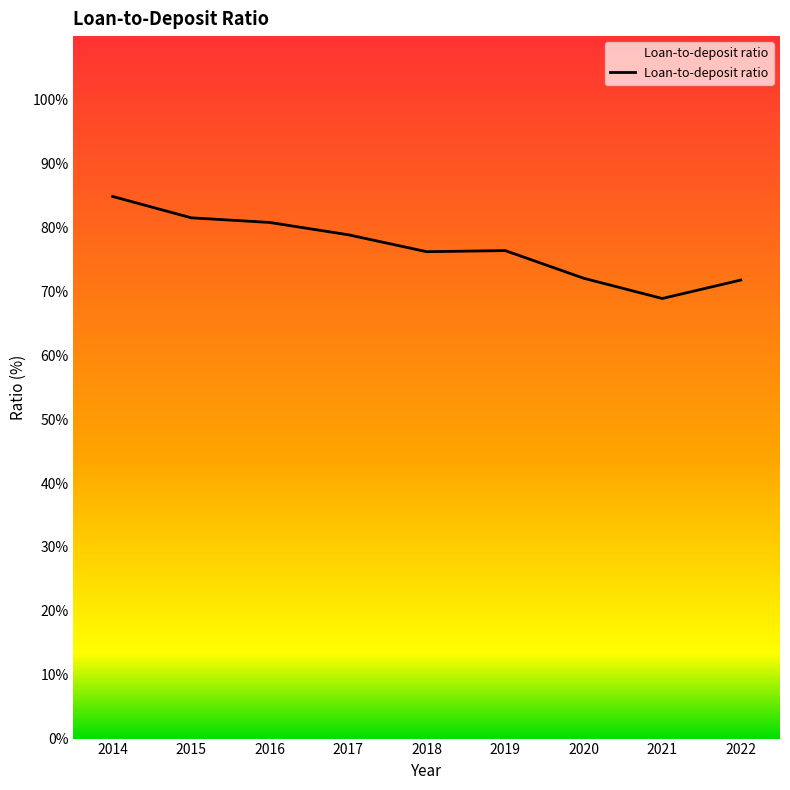

What is the difference between the maximum and minimum values?

16.0